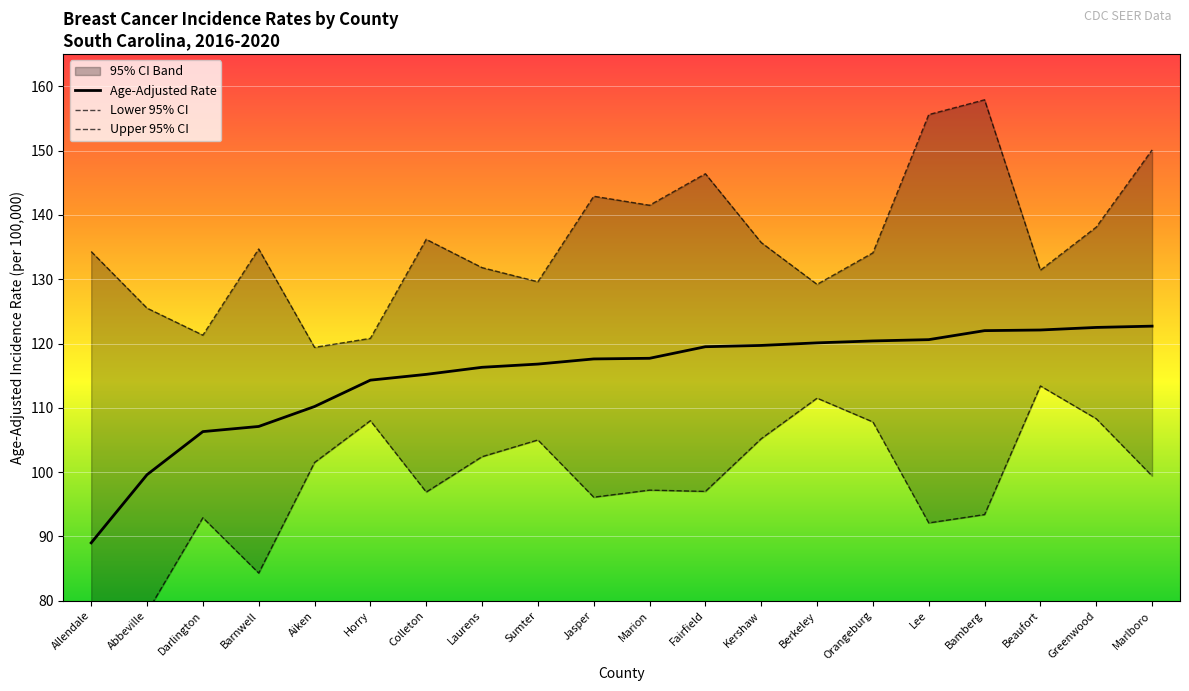

True or false: Age-Adjusted Rate and Lower 95% CI intersect in this chart.

False